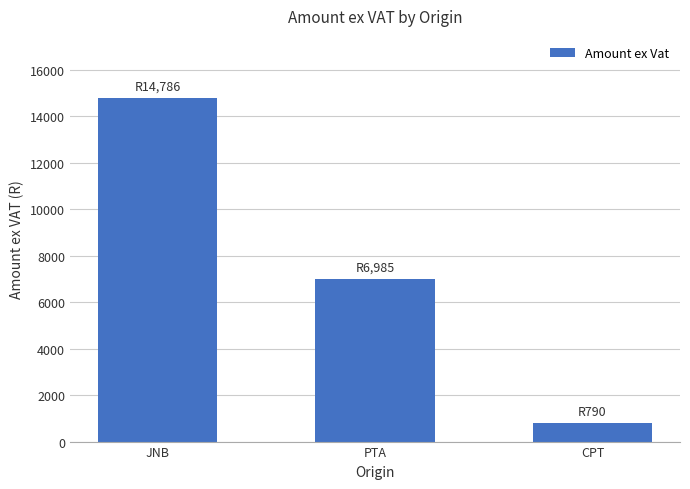

True or false: the data shows 790.3 at CPT.

True